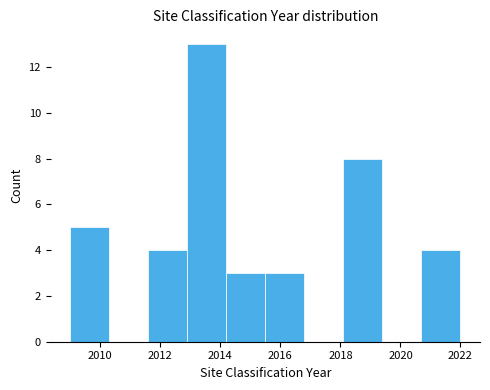

What is the height of the bar covering 2014.2 to 2015.5 on the x-axis? Neither the bar edges nor the heights are printed on the chart, so give them approximately, as read against the axes.

3